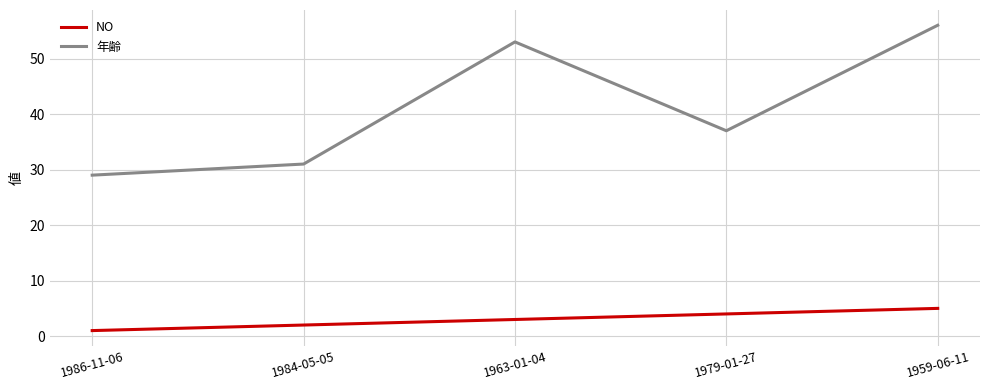

What is the average value of the 年齢 series?

41